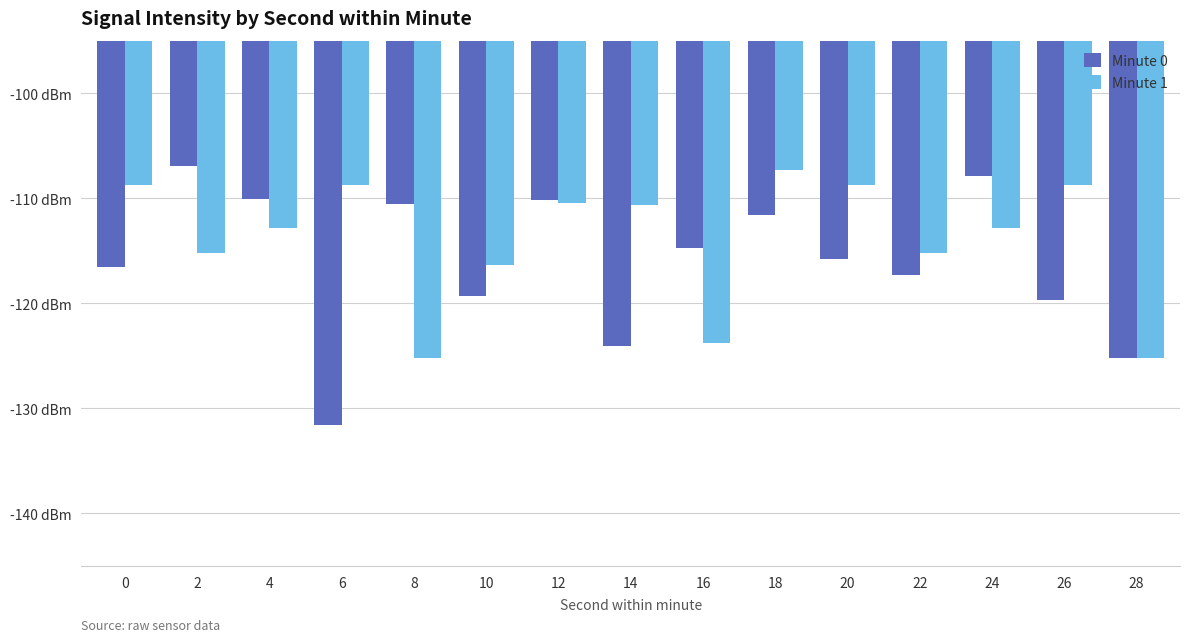

Are the bars grouped side by side (vs. stacked)?

Yes